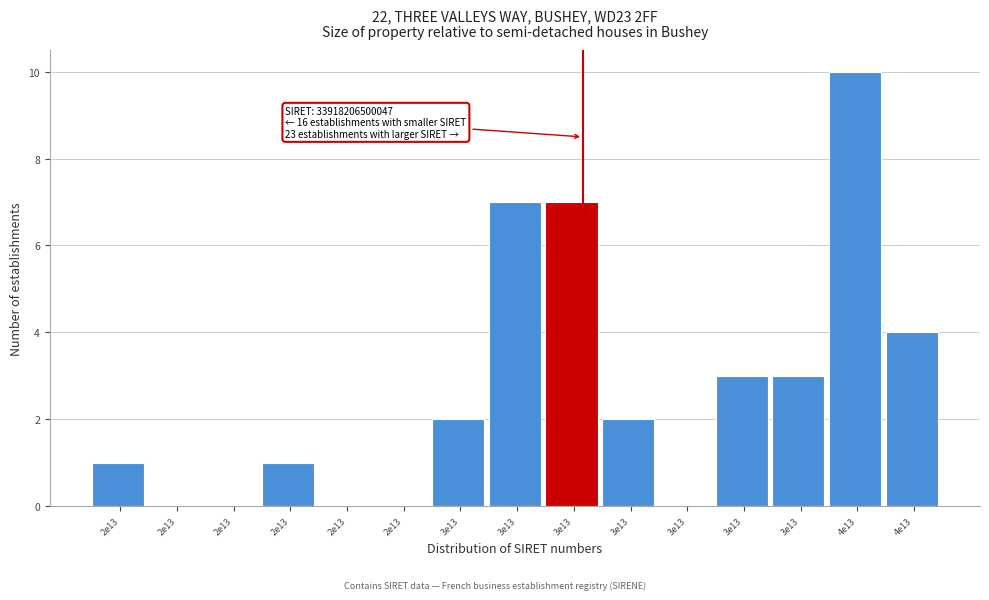

How many categories are shown in the chart?

15